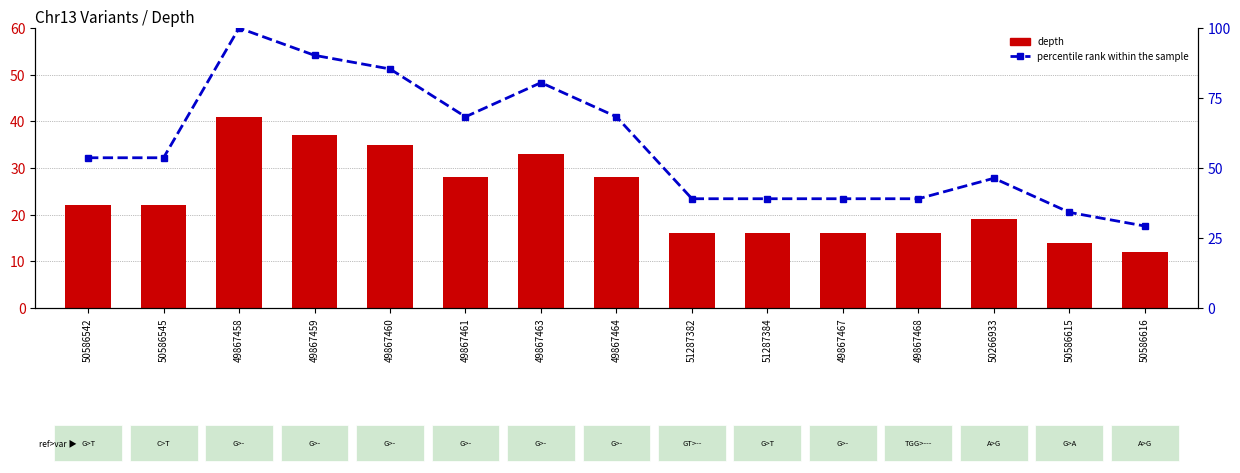

What is the value of the percentile rank within the sample bar at the 3rd from the left?

100.0